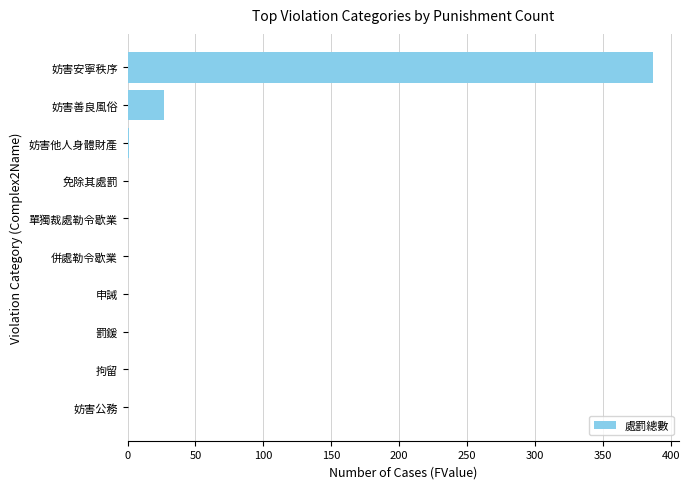

Is it true that the value at 妨害公務 is 0?

True